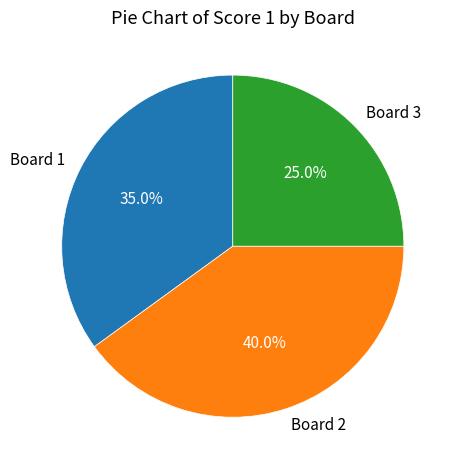

Which slice is the largest?

Board 2